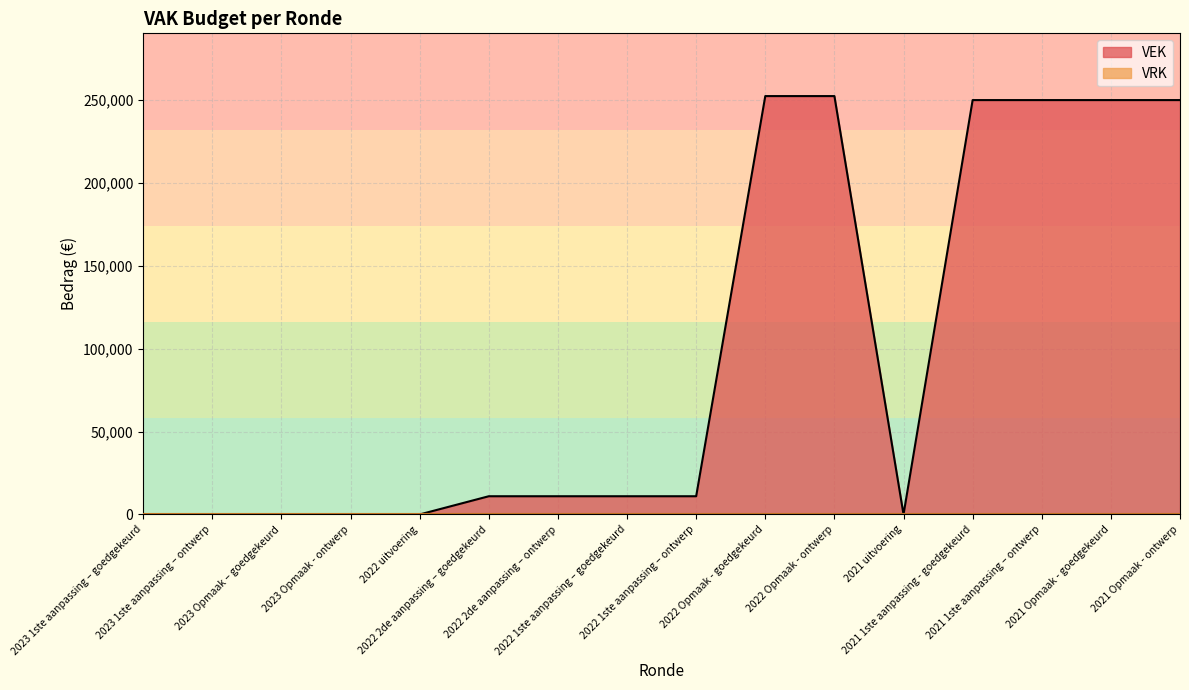

Count the number of data series in this chart.

2